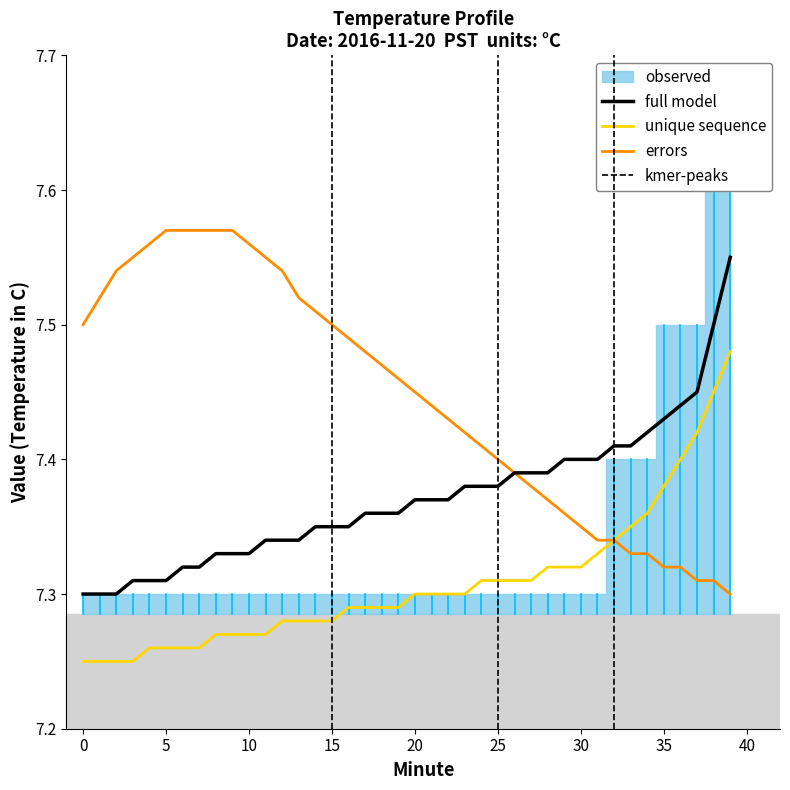

Reading left to right, transcribe all the data shown in this chart.

full model: 0=7.3	1=7.3	2=7.3	3=7.3	4=7.3	5=7.3	6=7.3	7=7.3	8=7.3	9=7.3	10=7.3	11=7.3	12=7.3	13=7.3	14=7.3	15=7.3	16=7.3	17=7.4	18=7.4	19=7.4	20=7.4	21=7.4	22=7.4	23=7.4	24=7.4	25=7.4	26=7.4	27=7.4	28=7.4	29=7.4	30=7.4	31=7.4	32=7.4	33=7.4	34=7.4	35=7.4	36=7.4	37=7.5	38=7.5	39=7.5
unique sequence: 0=7.2	1=7.2	2=7.2	3=7.2	4=7.3	5=7.3	6=7.3	7=7.3	8=7.3	9=7.3	10=7.3	11=7.3	12=7.3	13=7.3	14=7.3	15=7.3	16=7.3	17=7.3	18=7.3	19=7.3	20=7.3	21=7.3	22=7.3	23=7.3	24=7.3	25=7.3	26=7.3	27=7.3	28=7.3	29=7.3	30=7.3	31=7.3	32=7.3	33=7.3	34=7.4	35=7.4	36=7.4	37=7.4	38=7.5	39=7.5
errors: 0=7.5	1=7.5	2=7.5	3=7.5	4=7.6	5=7.6	6=7.6	7=7.6	8=7.6	9=7.6	10=7.6	11=7.5	12=7.5	13=7.5	14=7.5	15=7.5	16=7.5	17=7.5	18=7.5	19=7.5	20=7.5	21=7.4	22=7.4	23=7.4	24=7.4	25=7.4	26=7.4	27=7.4	28=7.4	29=7.4	30=7.3	31=7.3	32=7.3	33=7.3	34=7.3	35=7.3	36=7.3	37=7.3	38=7.3	39=7.3